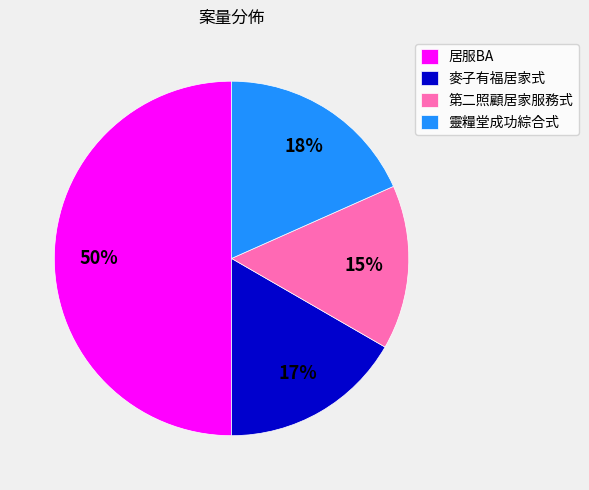

Does 麥子有福居家式 represent more than half of the total?

No